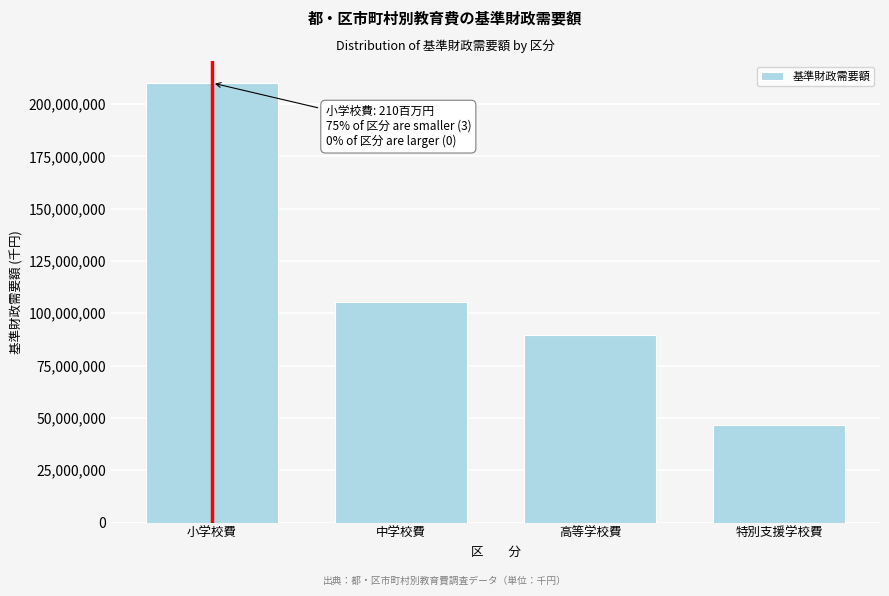

Reading left to right, what are all the values shown in this chart?

小学校費=210035040	中学校費=105598647	高等学校費=89742373	特別支援学校費=46482001